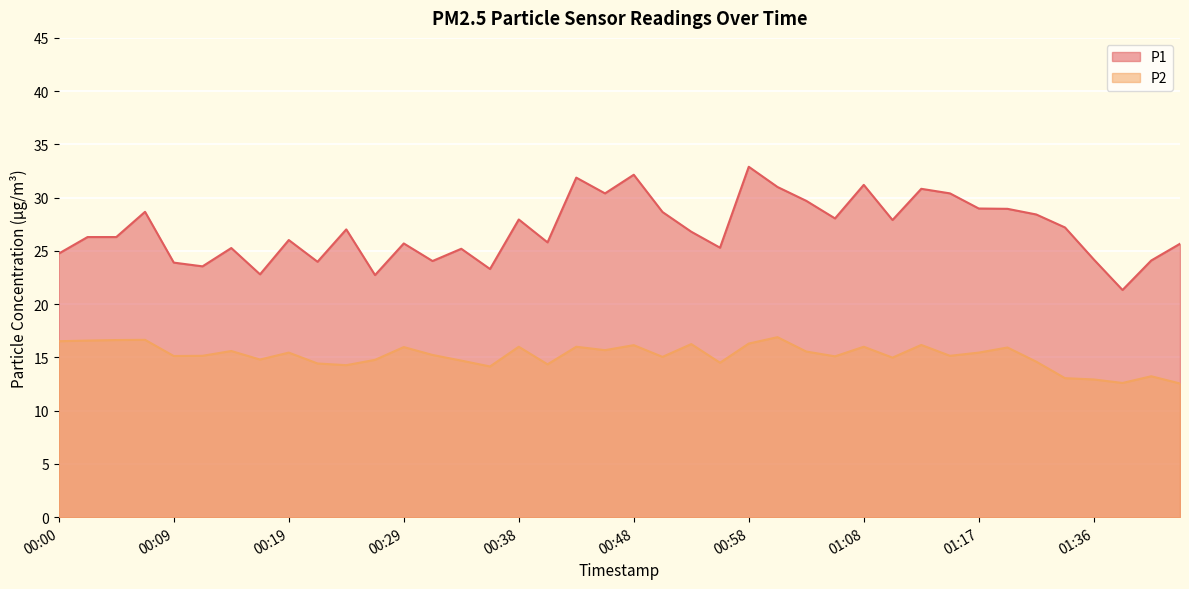

True or false: P1 and P2 cross at least once.

False